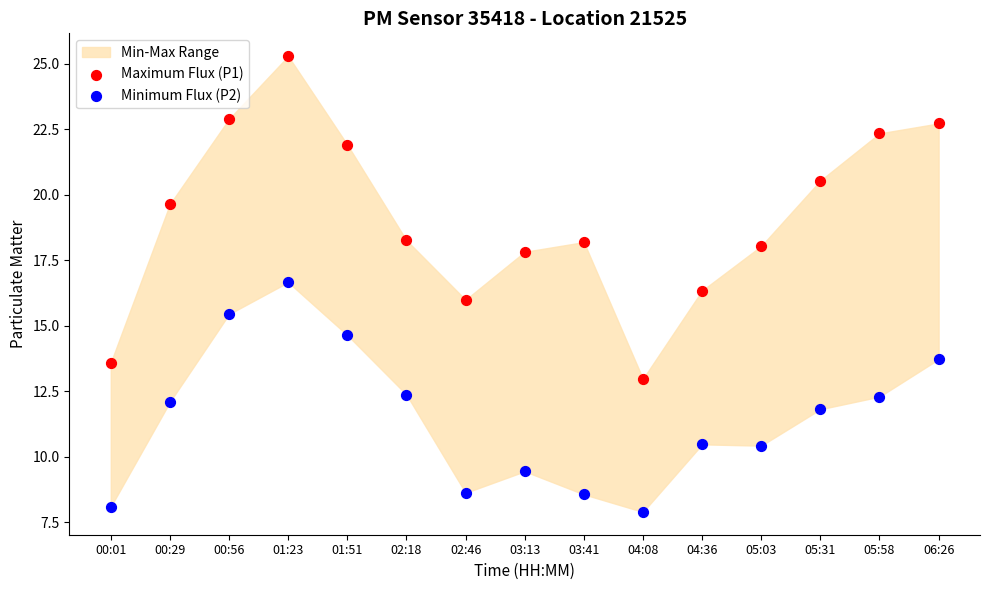

Which series reaches the maximum Y coordinate?

Maximum Flux (P1)